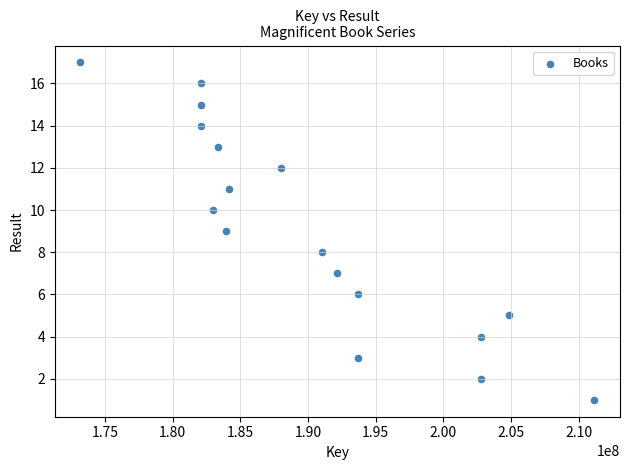

What is the range of X values (max minus min)?

37961676